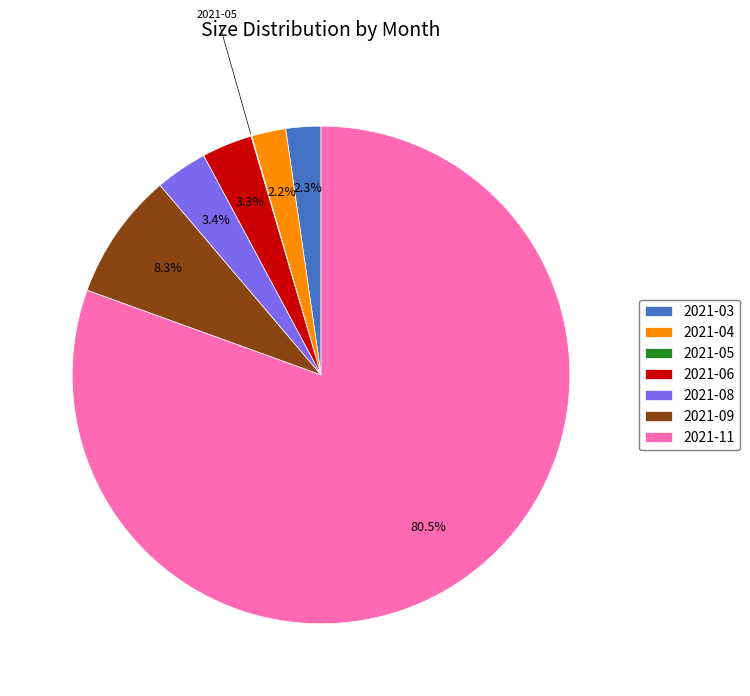

Is there any slice that represents more than half of the pie?

Yes